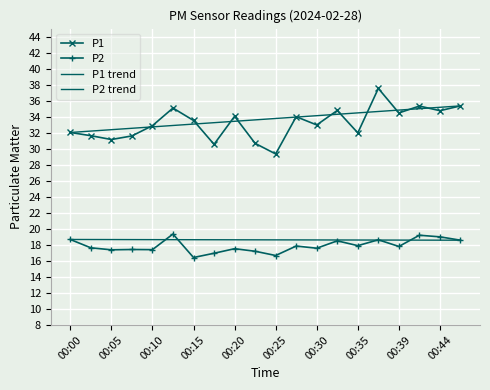

Where is P1 nearest to the value 33?

00:30